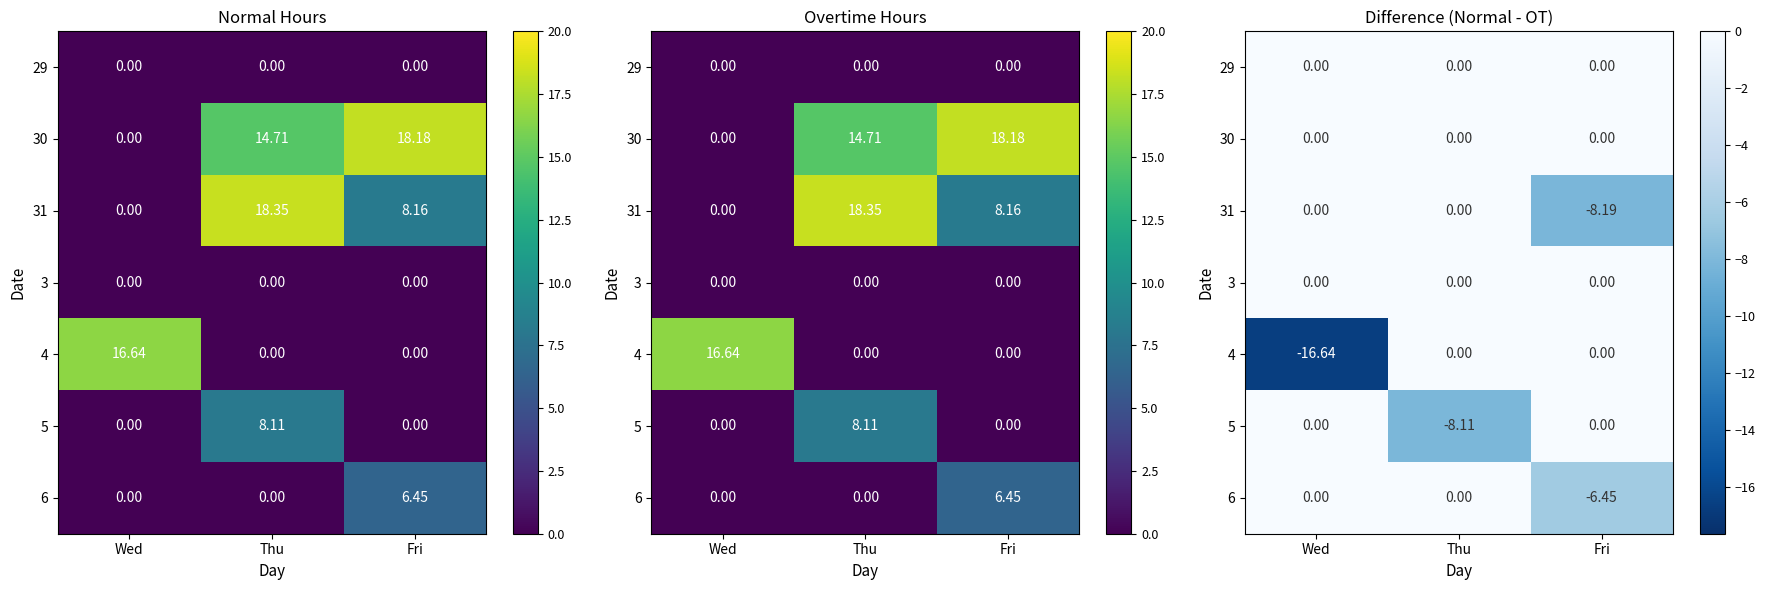

What is the smallest value displayed?

-16.6